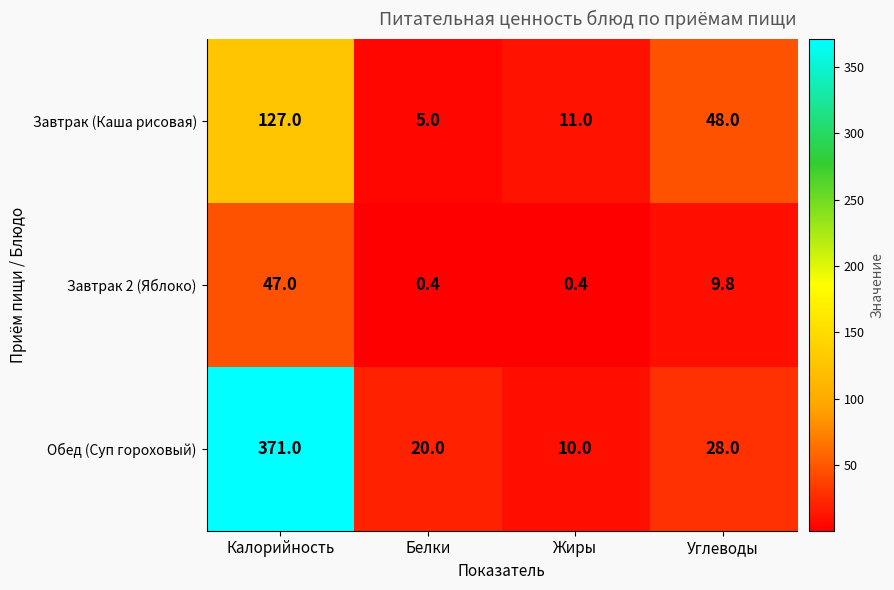

Which series has the widest spread of values?

Обед (Суп гороховый)